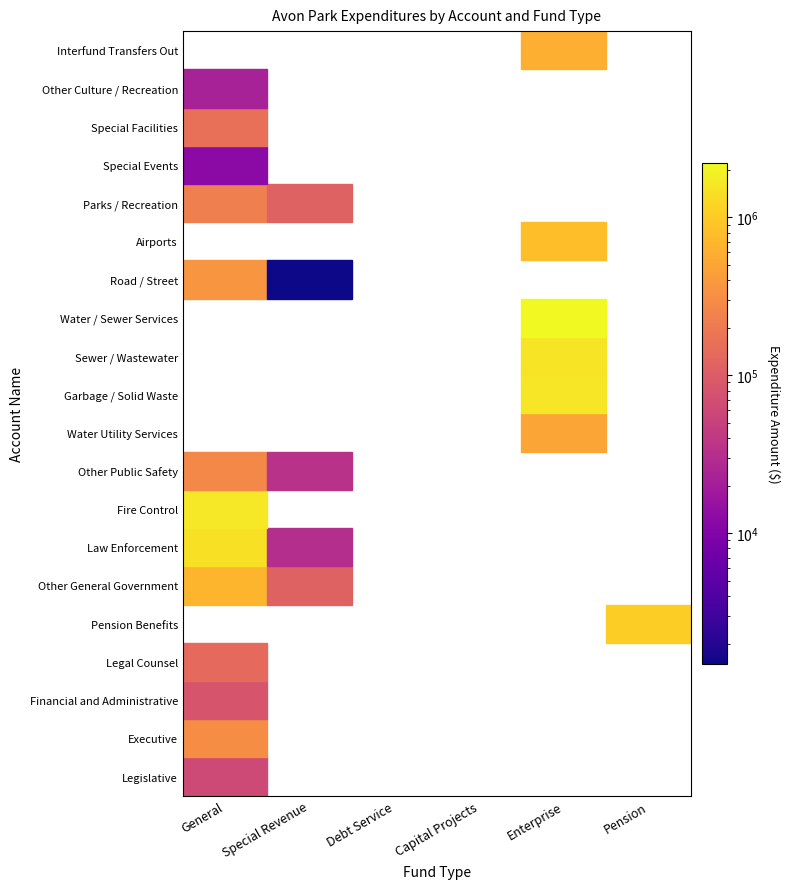

List the labels in order of Special Facilities value, largest first.

General, Special Revenue, Debt Service, Capital Projects, Enterprise, Pension